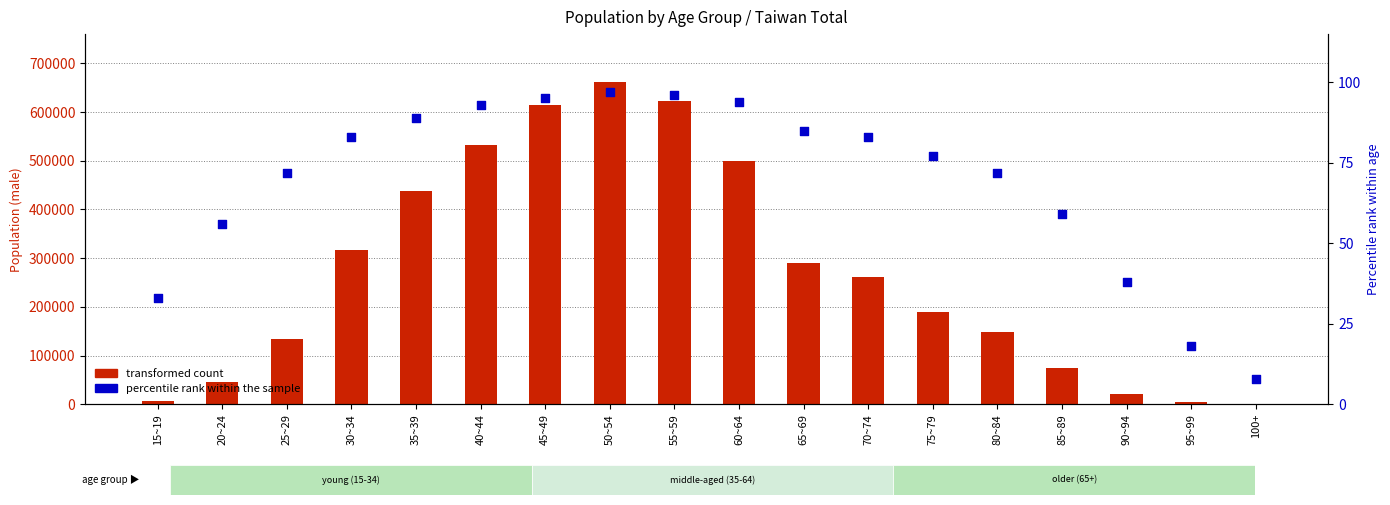

At which category is the sum across all series the highest?

50~54